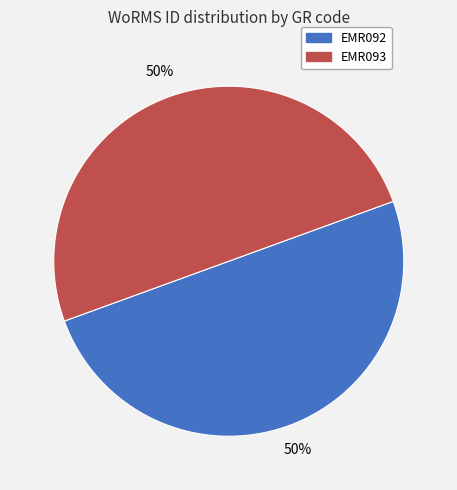

True or false: EMR093 accounts for 50% of the total.

True